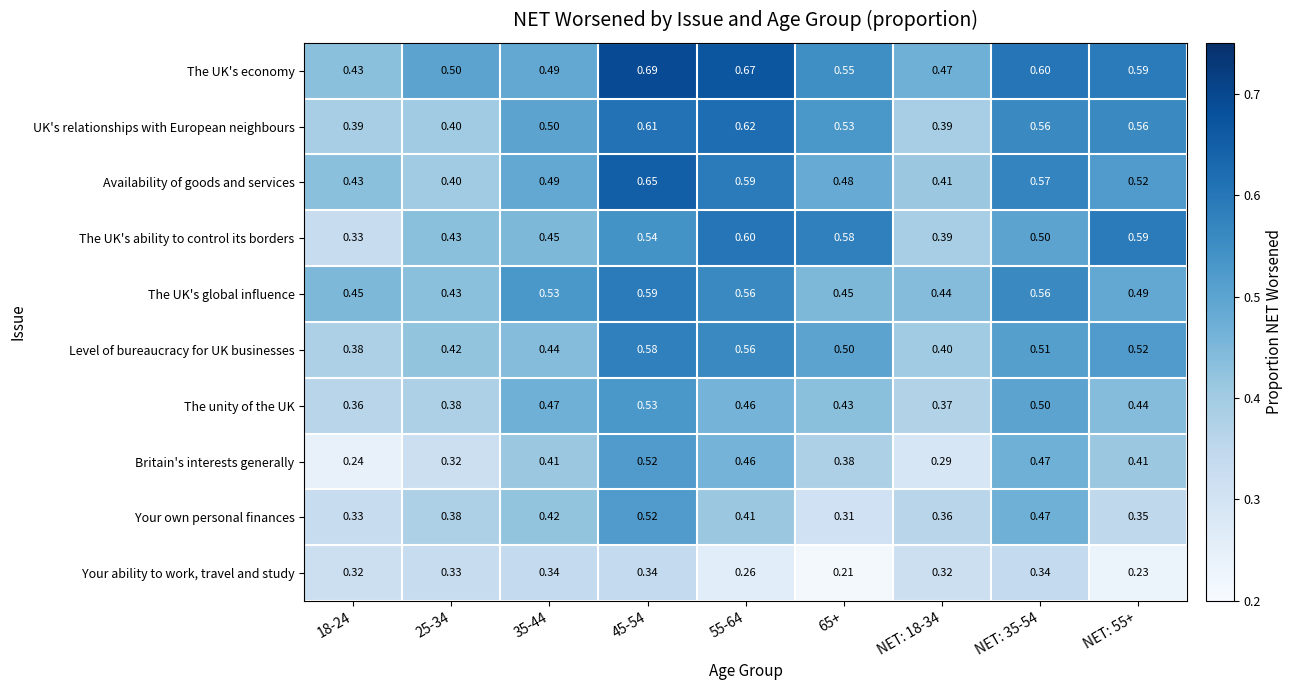

Is the value of Availability of goods and services at 35-44 greater than the value of The unity of the UK at NET: 18-34?

Yes